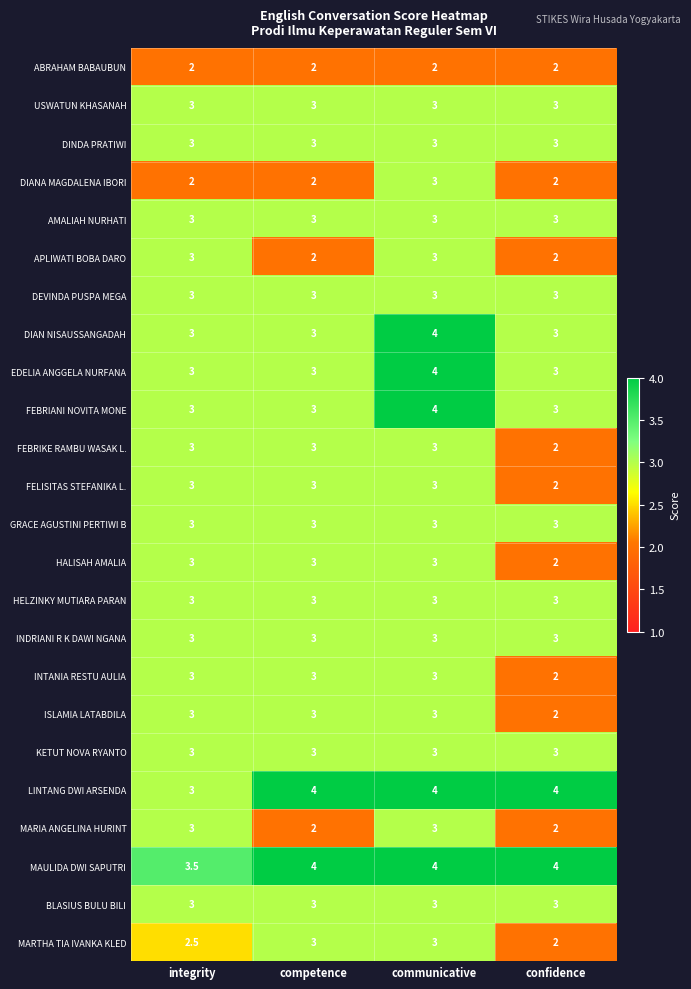

What is the total value across all series at integrity?

70.0